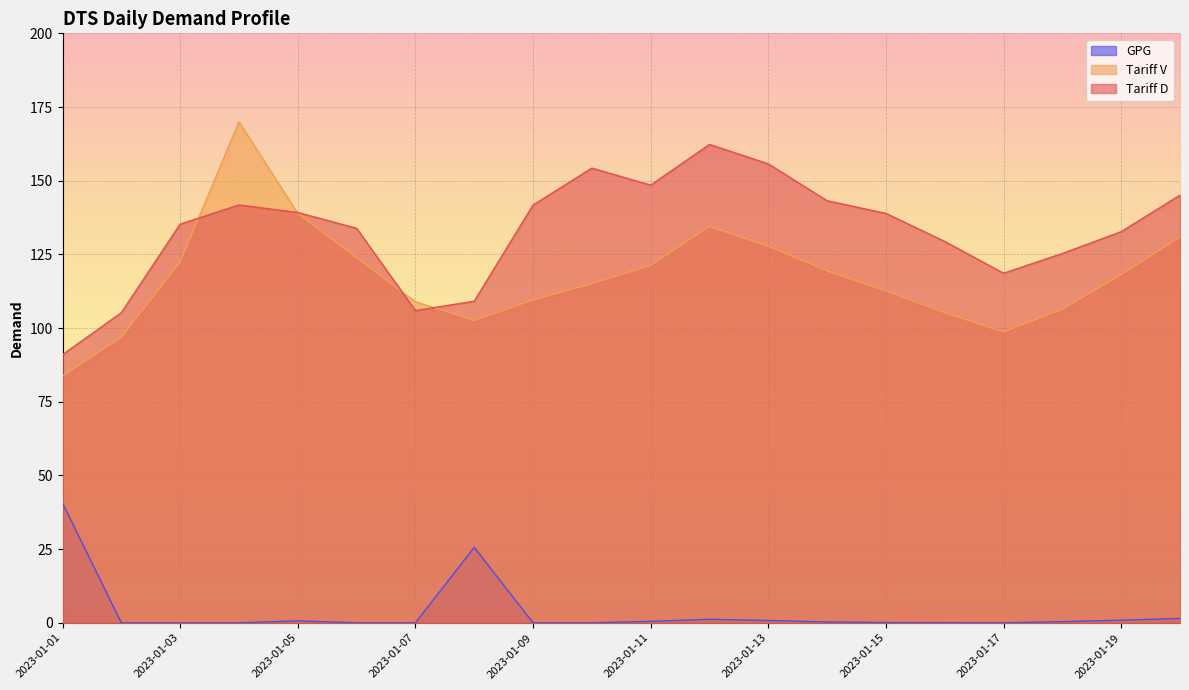

What is the sum of the GPG values at 2023-01-16 and 2023-01-06?

0.1